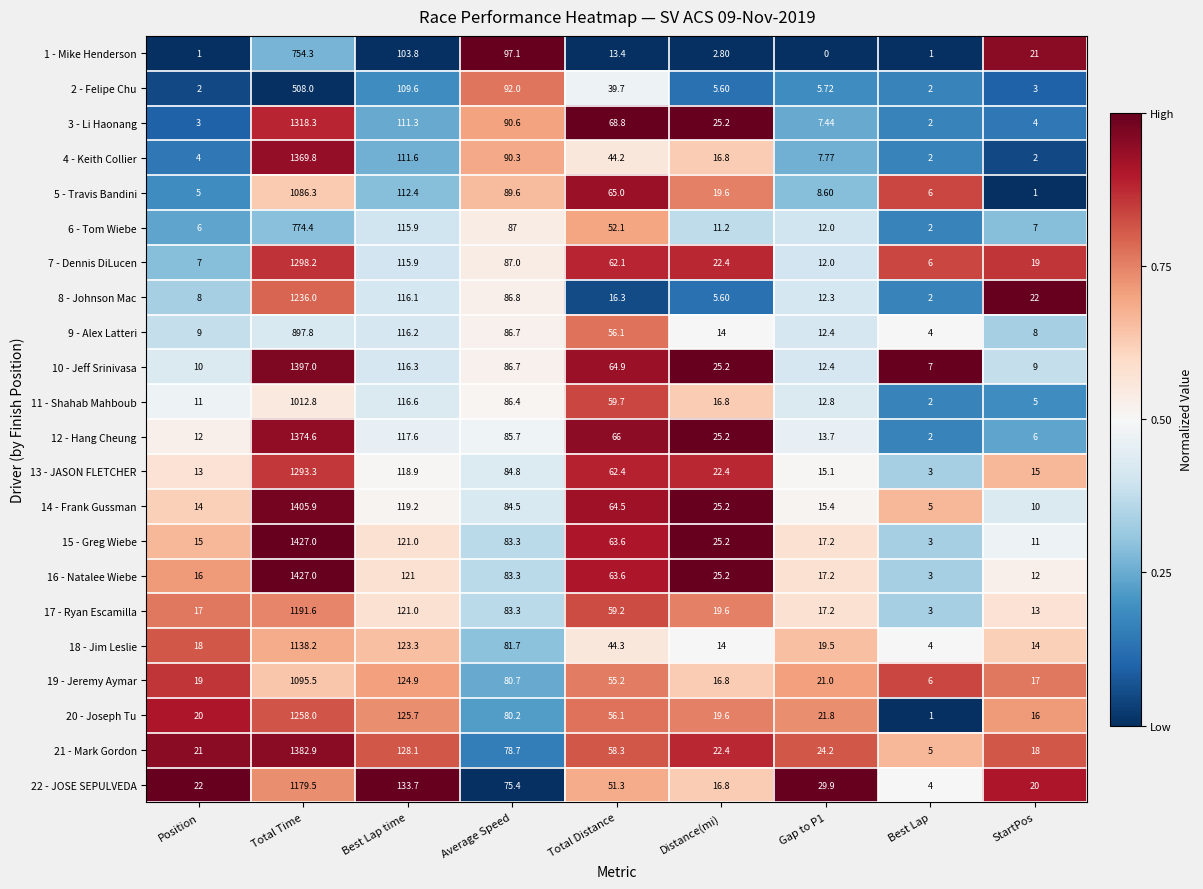

At which label is 15 - Greg Wiebe closest to 715?

Best Lap time